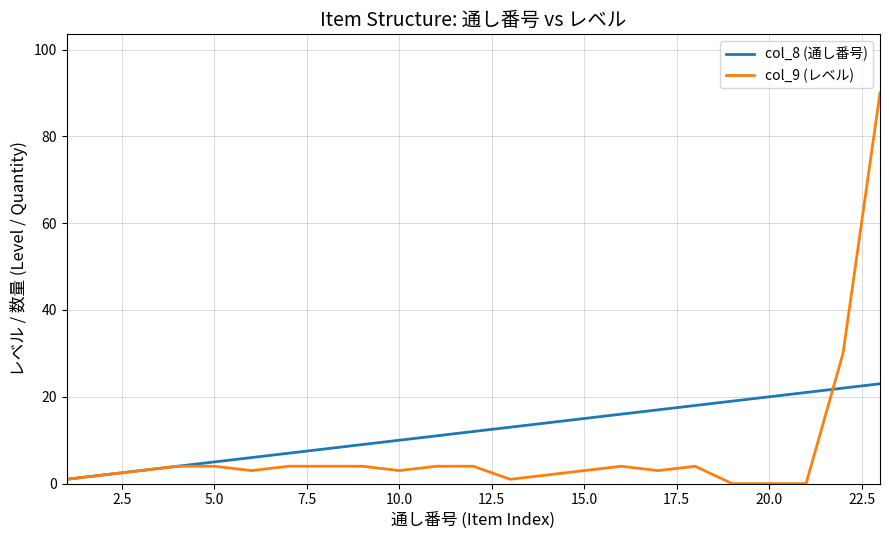

Which series has the largest total across all categories?

col_8 (通し番号)